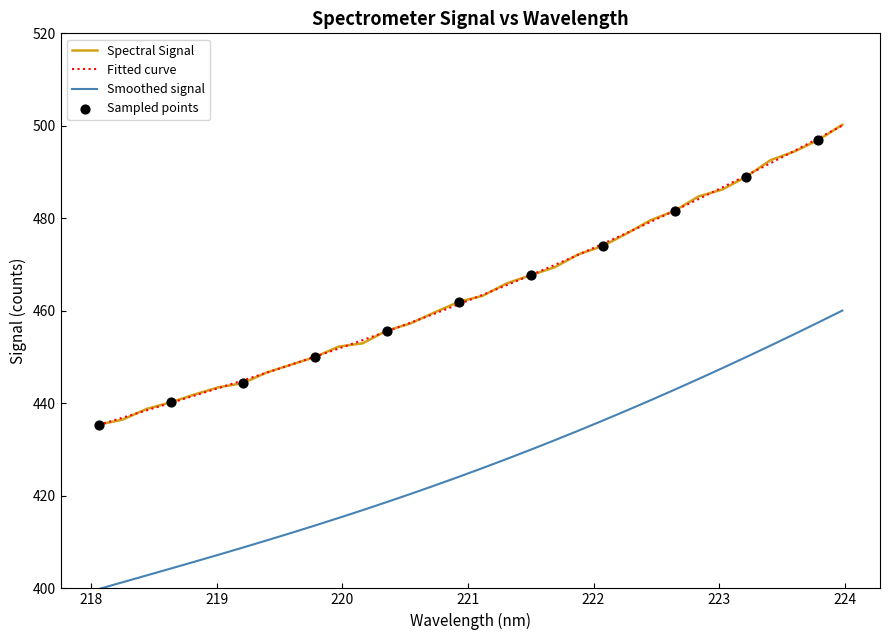

True or false: Fitted curve and Smoothed signal intersect in this chart.

False